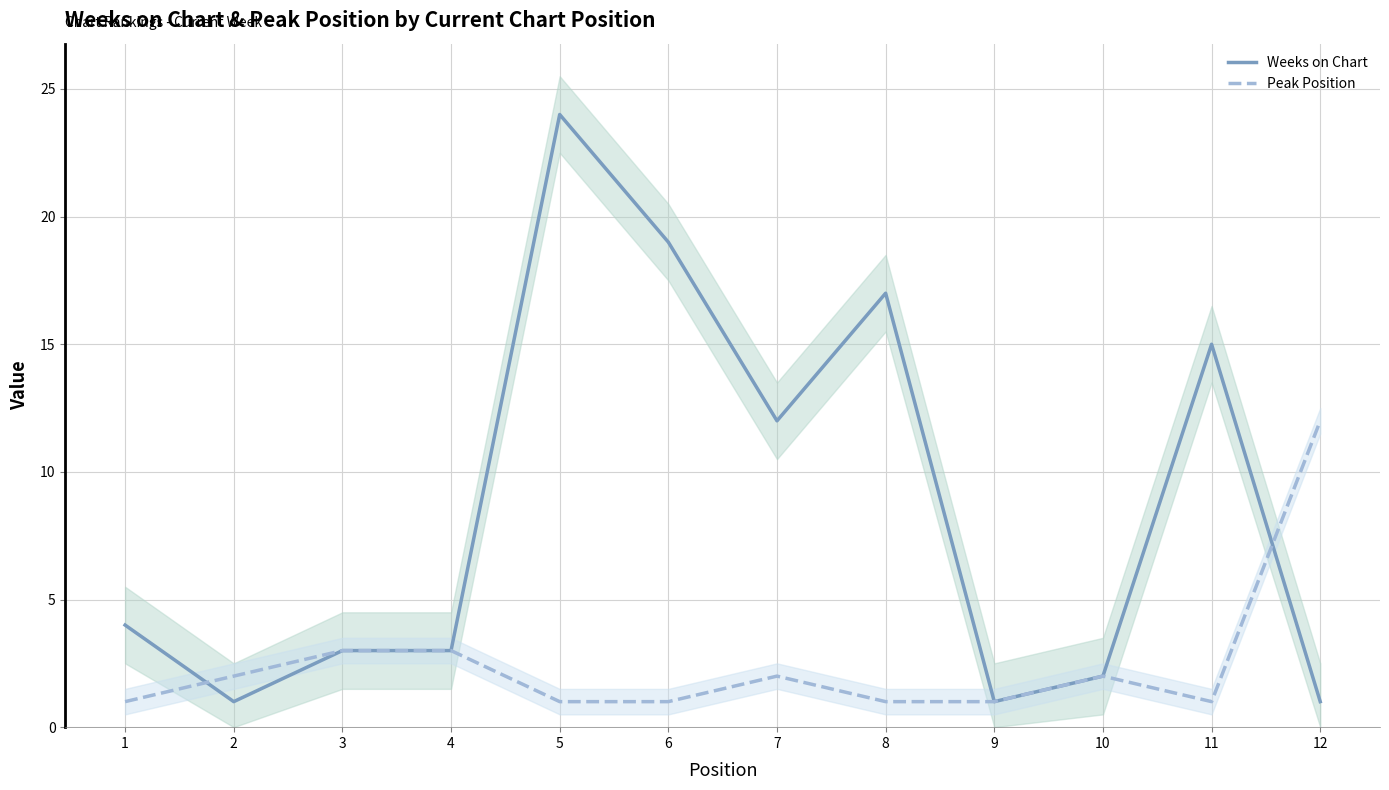

What is the difference between the second highest and minimum values in the Weeks on Chart series?

18